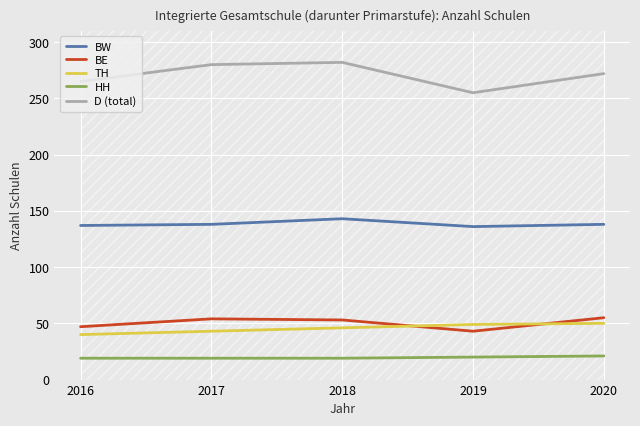

Which has a higher value, 2017 or 2019?

2017